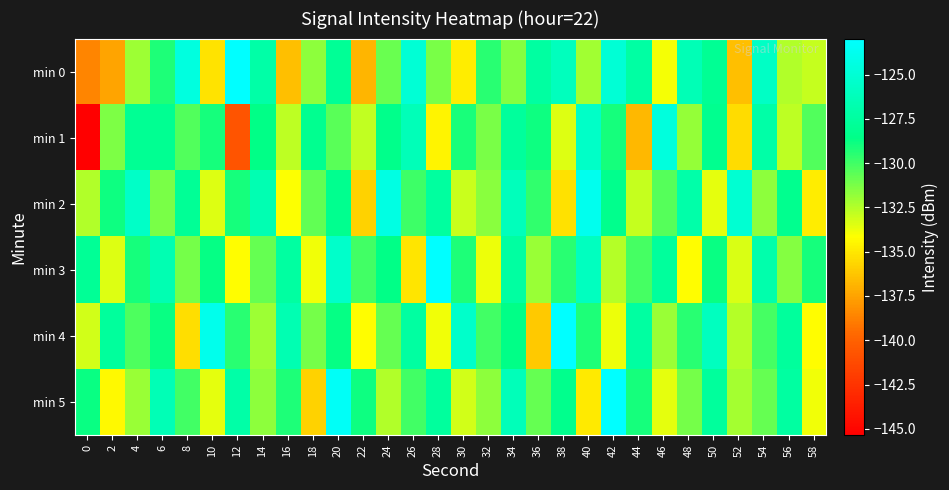

Which label corresponds to the largest value in the chart?

42